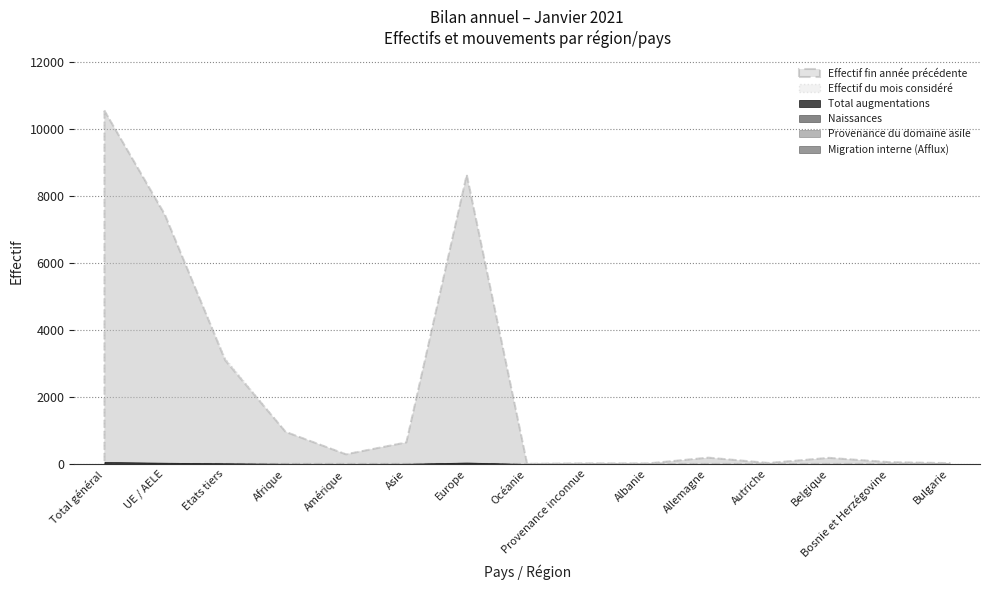

True or false: Effectif fin année précédente and Naissances intersect in this chart.

False